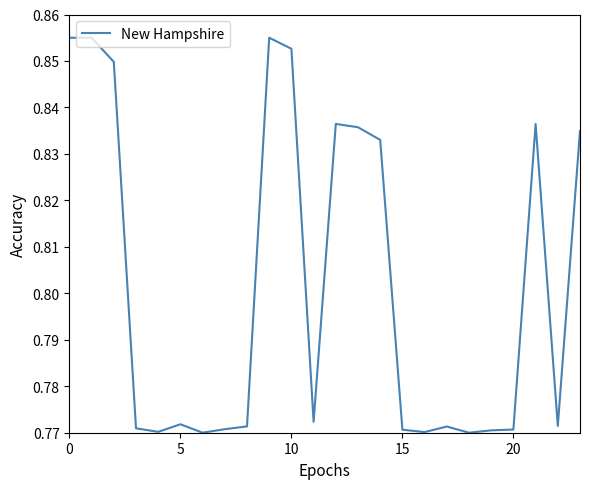

True or false: there are more than 0 points higher than both neighbors.

True